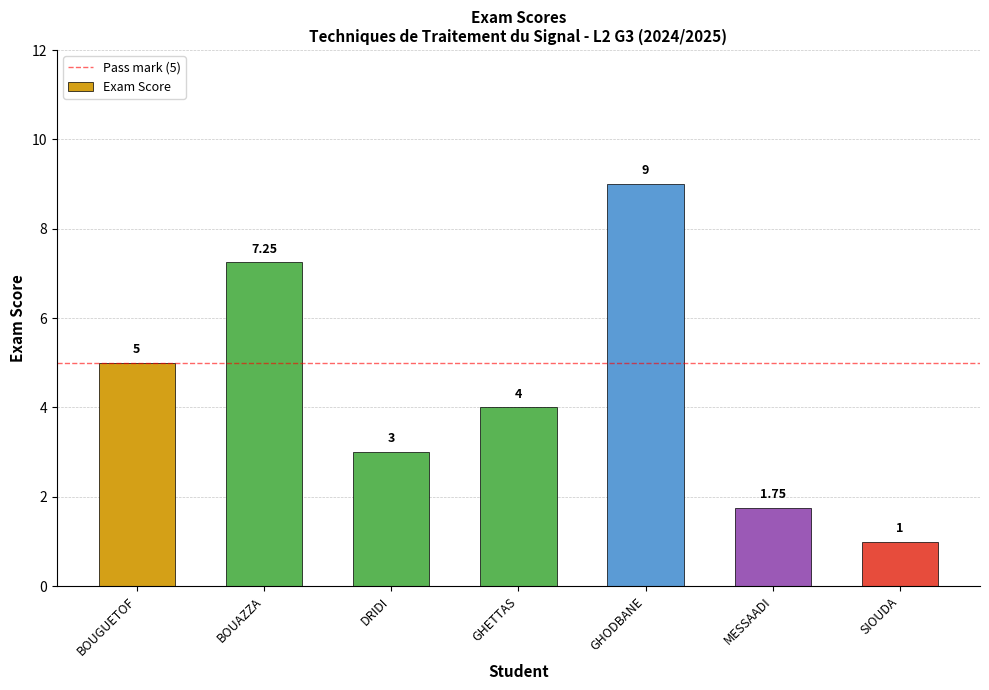

At which category does the chart reach its peak across all series?

GHODBANE